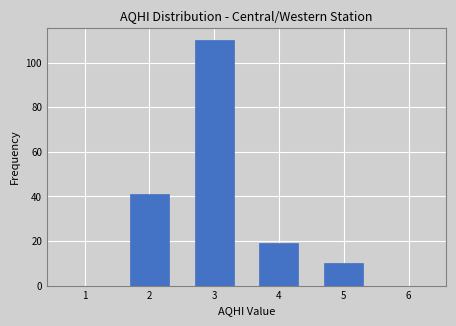

Which range on the x-axis has the tallest bar?

2.5 to 3.5